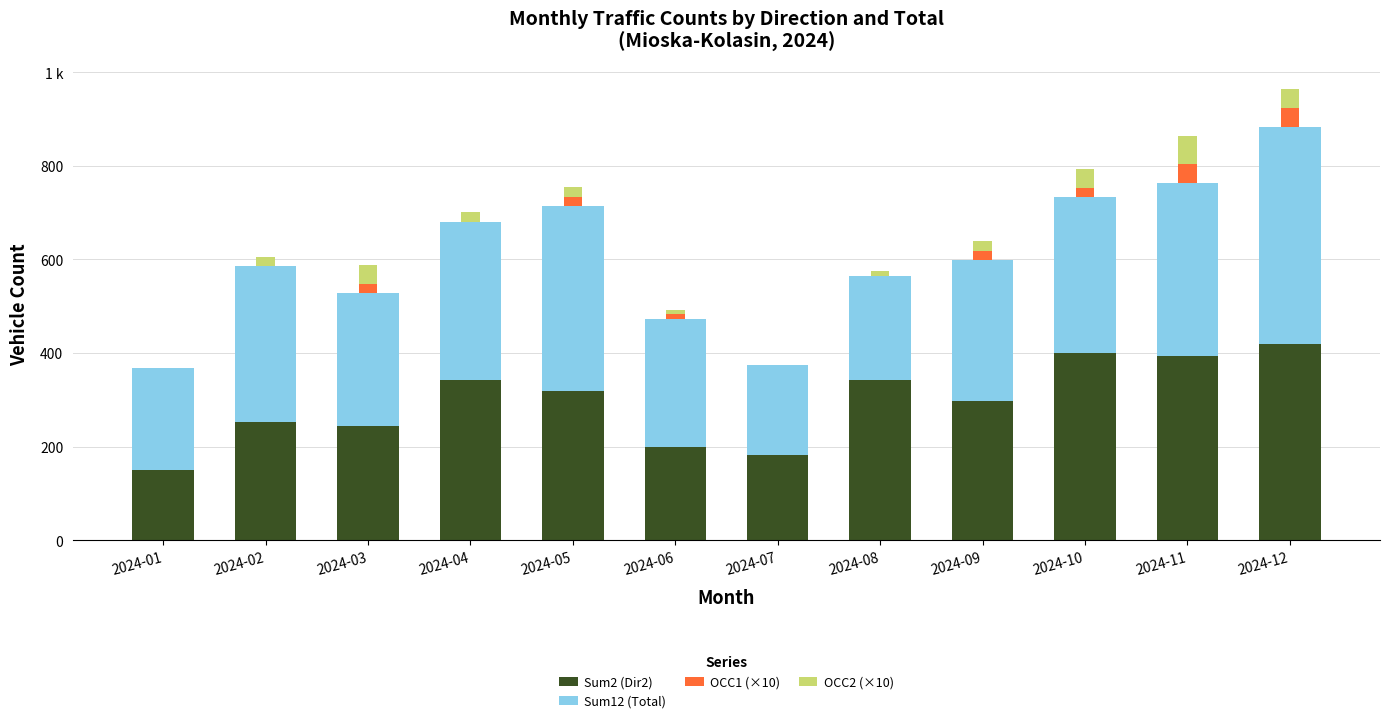

What are all the series names shown in the legend?

Sum2 (Dir2), Sum12 (Total), OCC1 (×10), OCC2 (×10)